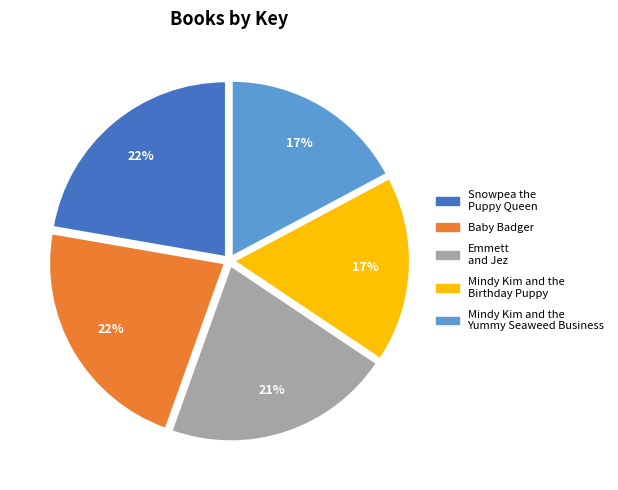

How many slices are in this pie chart?

5